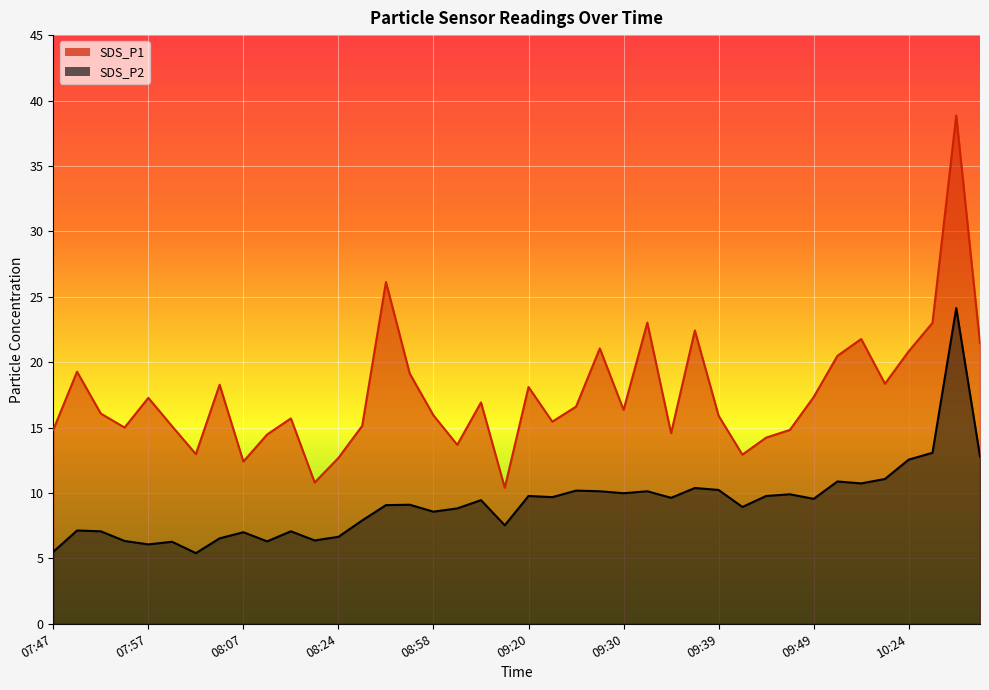

True or false: SDS_P1 and SDS_P2 cross at least once.

False